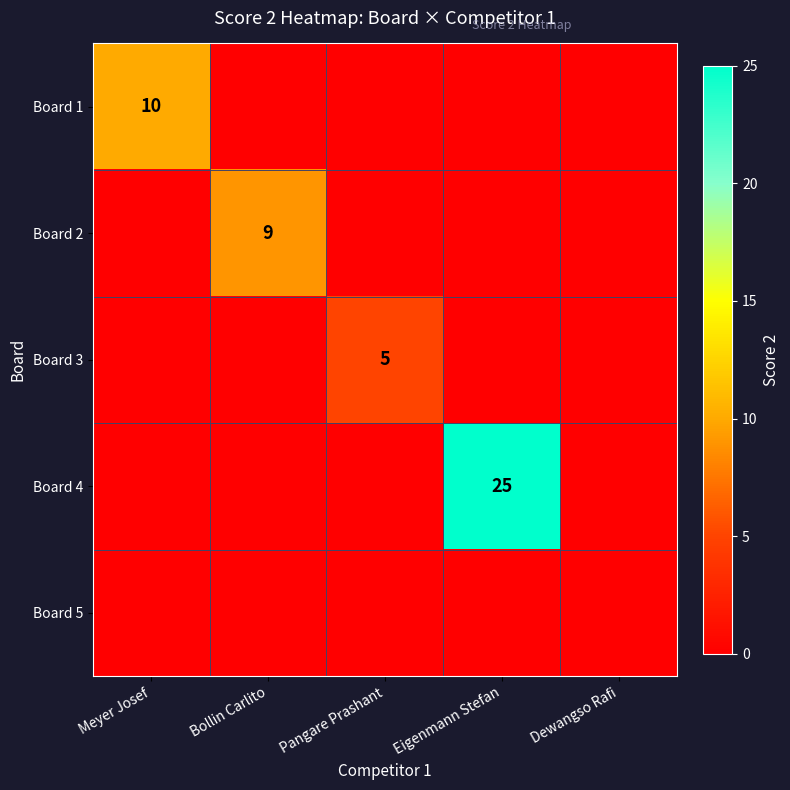

Which series has the largest range (max minus min)?

Board 4